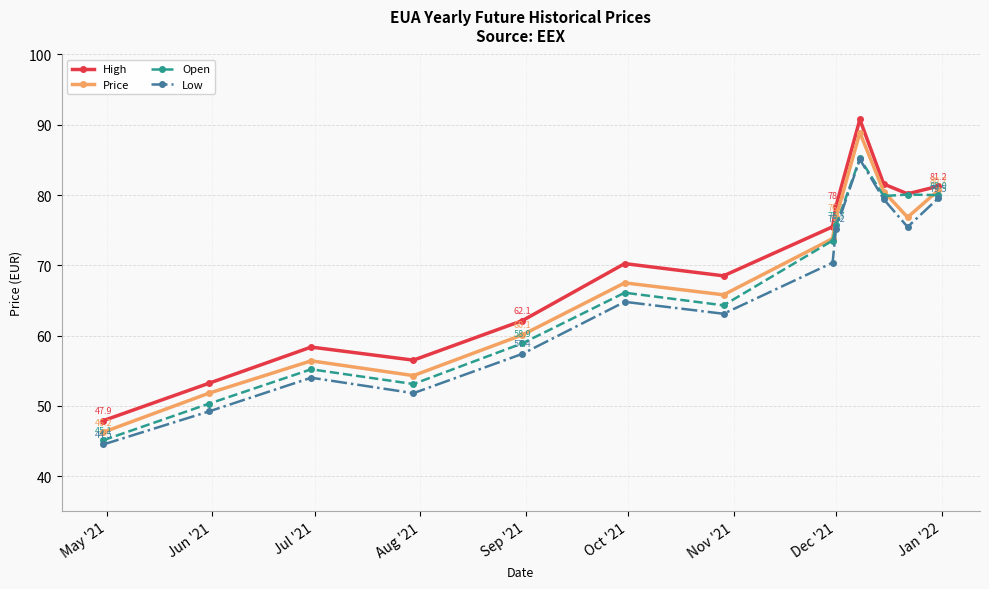

True or false: Price and Low cross at least once.

False